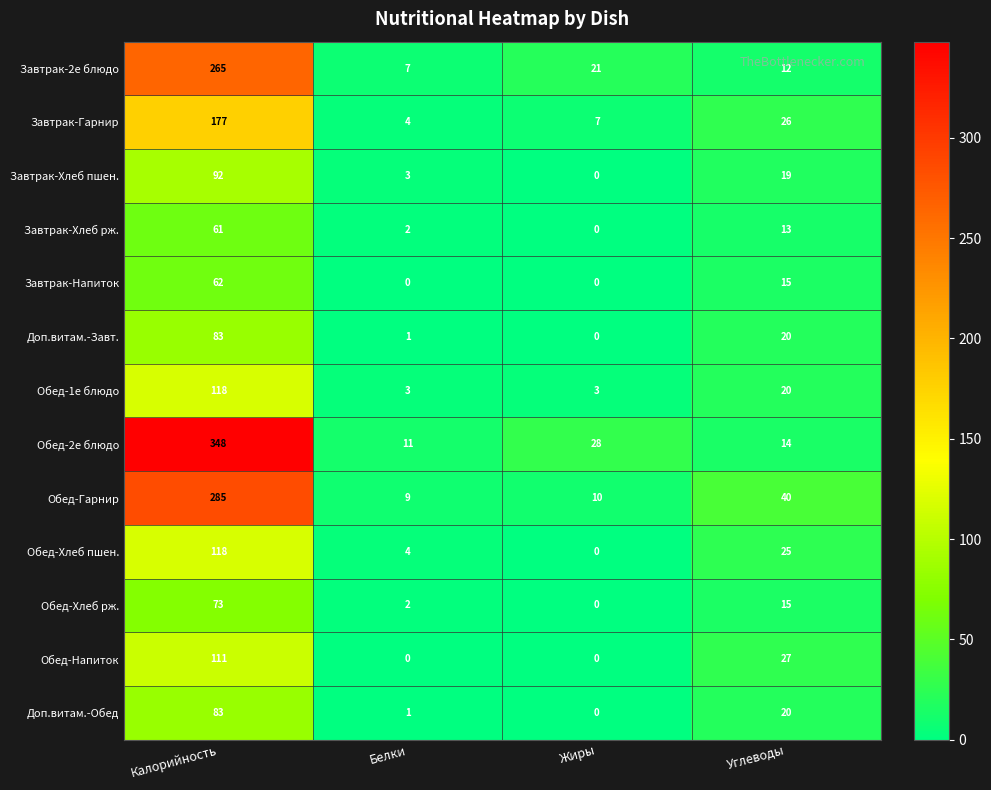

Which series has the largest range (max minus min)?

Обед-2е блюдо